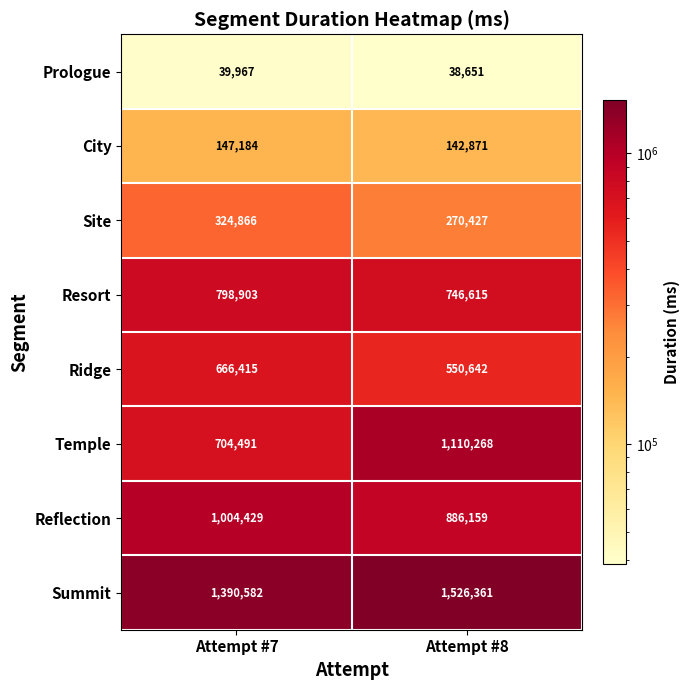

What is the difference between the maximum and minimum values in the Resort series?

52288